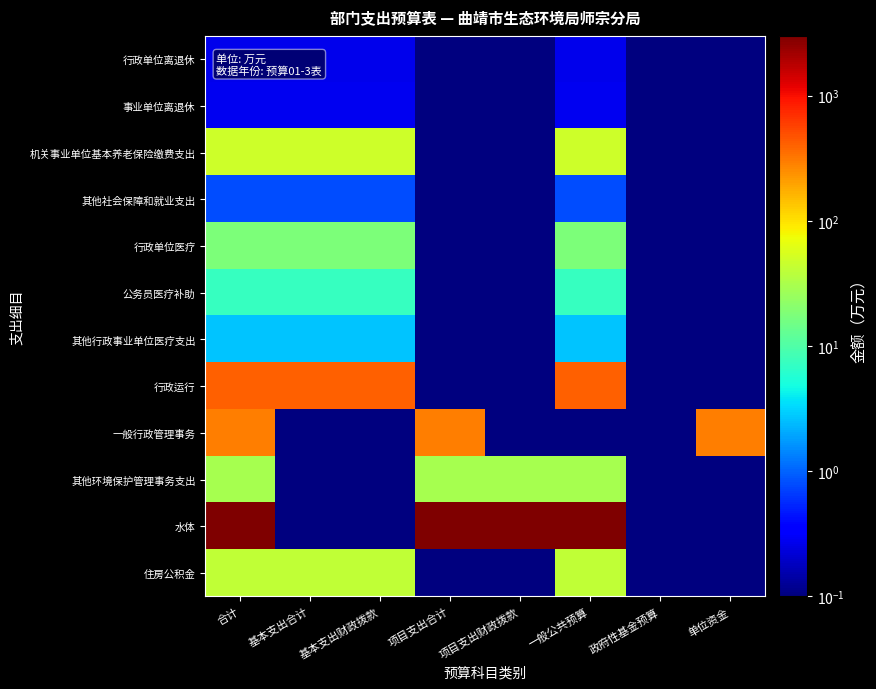

Reading left to right, list all the values displayed in this chart.

行政单位离退休: 合计=0.3	基本支出合计=0.3	基本支出财政拨款=0.3	项目支出合计=0.0	项目支出财政拨款=0.0	一般公共预算=0.3	政府性基金预算=0.0	单位资金=0.0
事业单位离退休: 合计=0.3	基本支出合计=0.3	基本支出财政拨款=0.3	项目支出合计=0.0	项目支出财政拨款=0.0	一般公共预算=0.3	政府性基金预算=0.0	单位资金=0.0
机关事业单位基本养老保险缴费支出: 合计=47.4	基本支出合计=47.4	基本支出财政拨款=47.4	项目支出合计=0.0	项目支出财政拨款=0.0	一般公共预算=47.4	政府性基金预算=0.0	单位资金=0.0
其他社会保障和就业支出: 合计=0.8	基本支出合计=0.8	基本支出财政拨款=0.8	项目支出合计=0.0	项目支出财政拨款=0.0	一般公共预算=0.8	政府性基金预算=0.0	单位资金=0.0
行政单位医疗: 合计=18.0	基本支出合计=18.0	基本支出财政拨款=18.0	项目支出合计=0.0	项目支出财政拨款=0.0	一般公共预算=18.0	政府性基金预算=0.0	单位资金=0.0
公务员医疗补助: 合计=7.4	基本支出合计=7.4	基本支出财政拨款=7.4	项目支出合计=0.0	项目支出财政拨款=0.0	一般公共预算=7.4	政府性基金预算=0.0	单位资金=0.0
其他行政事业单位医疗支出: 合计=2.6	基本支出合计=2.6	基本支出财政拨款=2.6	项目支出合计=0.0	项目支出财政拨款=0.0	一般公共预算=2.6	政府性基金预算=0.0	单位资金=0.0
行政运行: 合计=409.7	基本支出合计=409.7	基本支出财政拨款=409.7	项目支出合计=0.0	项目支出财政拨款=0.0	一般公共预算=409.7	政府性基金预算=0.0	单位资金=0.0
一般行政管理事务: 合计=300.0	基本支出合计=0.0	基本支出财政拨款=0.0	项目支出合计=300.0	项目支出财政拨款=0.0	一般公共预算=0.0	政府性基金预算=0.0	单位资金=300.0
其他环境保护管理事务支出: 合计=30.0	基本支出合计=0.0	基本支出财政拨款=0.0	项目支出合计=30.0	项目支出财政拨款=30.0	一般公共预算=30.0	政府性基金预算=0.0	单位资金=0.0
水体: 合计=3003.0	基本支出合计=0.0	基本支出财政拨款=0.0	项目支出合计=3003.0	项目支出财政拨款=3003.0	一般公共预算=3003.0	政府性基金预算=0.0	单位资金=0.0
住房公积金: 合计=42.0	基本支出合计=42.0	基本支出财政拨款=42.0	项目支出合计=0.0	项目支出财政拨款=0.0	一般公共预算=42.0	政府性基金预算=0.0	单位资金=0.0